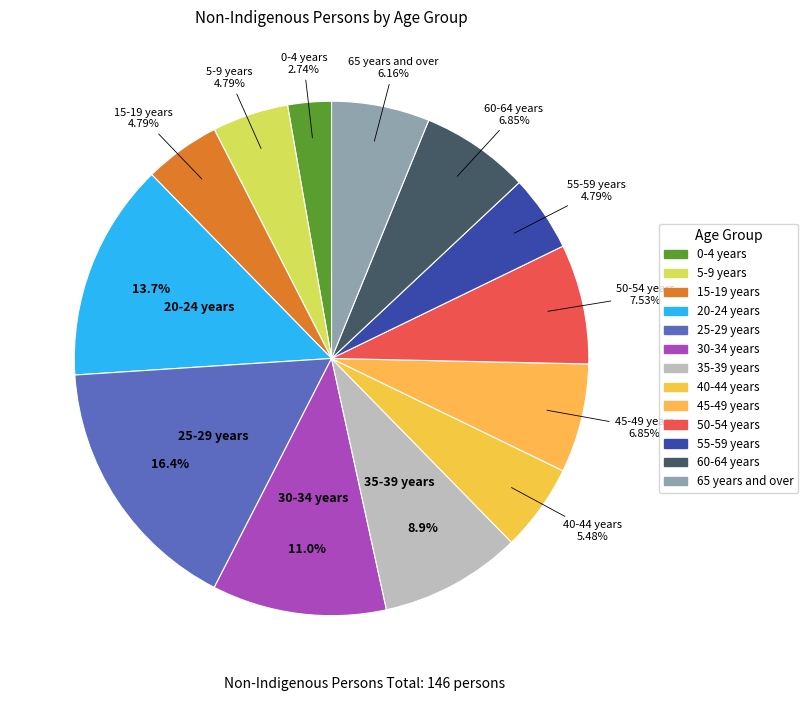

The 40-44 years slice represents 13% of the pie. True or false?

False